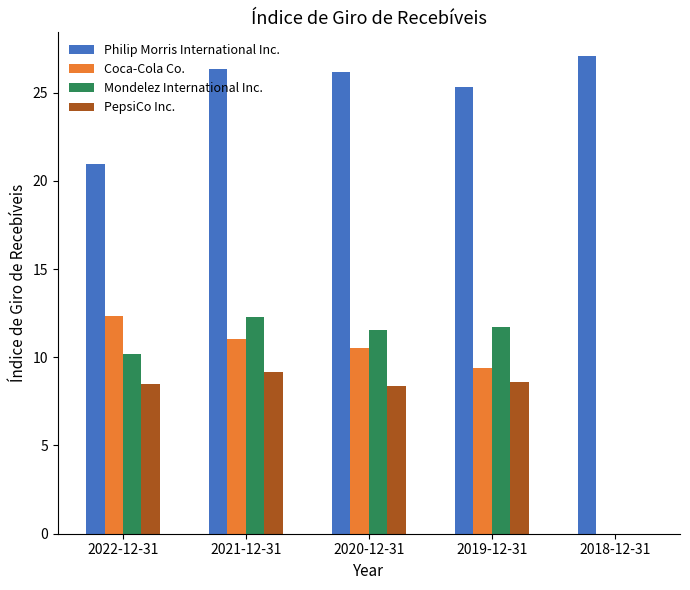

Are the bars grouped side by side (vs. stacked)?

Yes